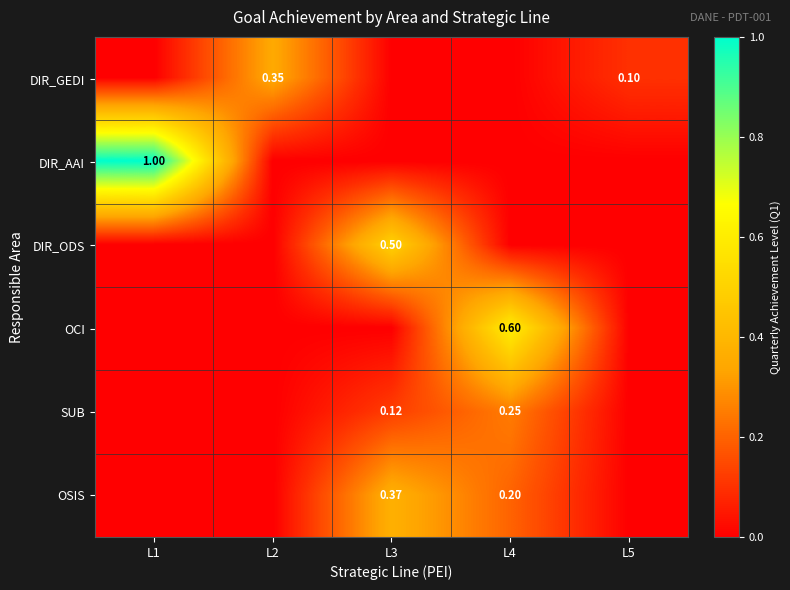

True or false: SUB has a value of 0.1 at L2.

False